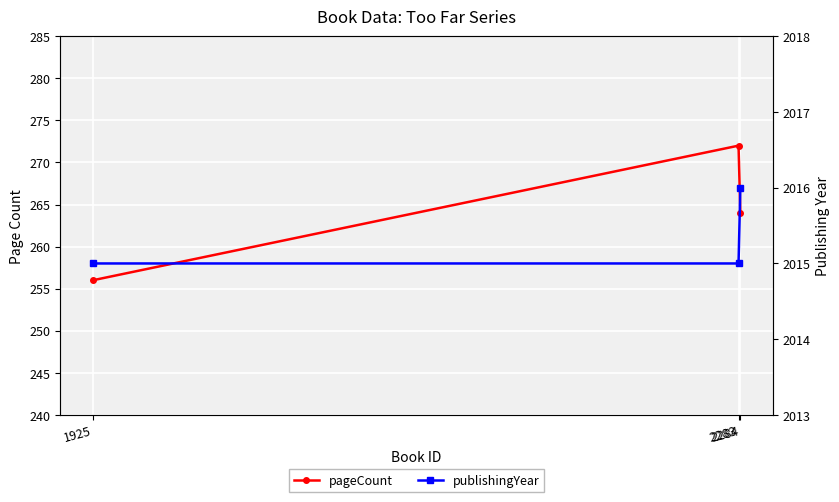

Read the publishingYear value at 2283.

2015